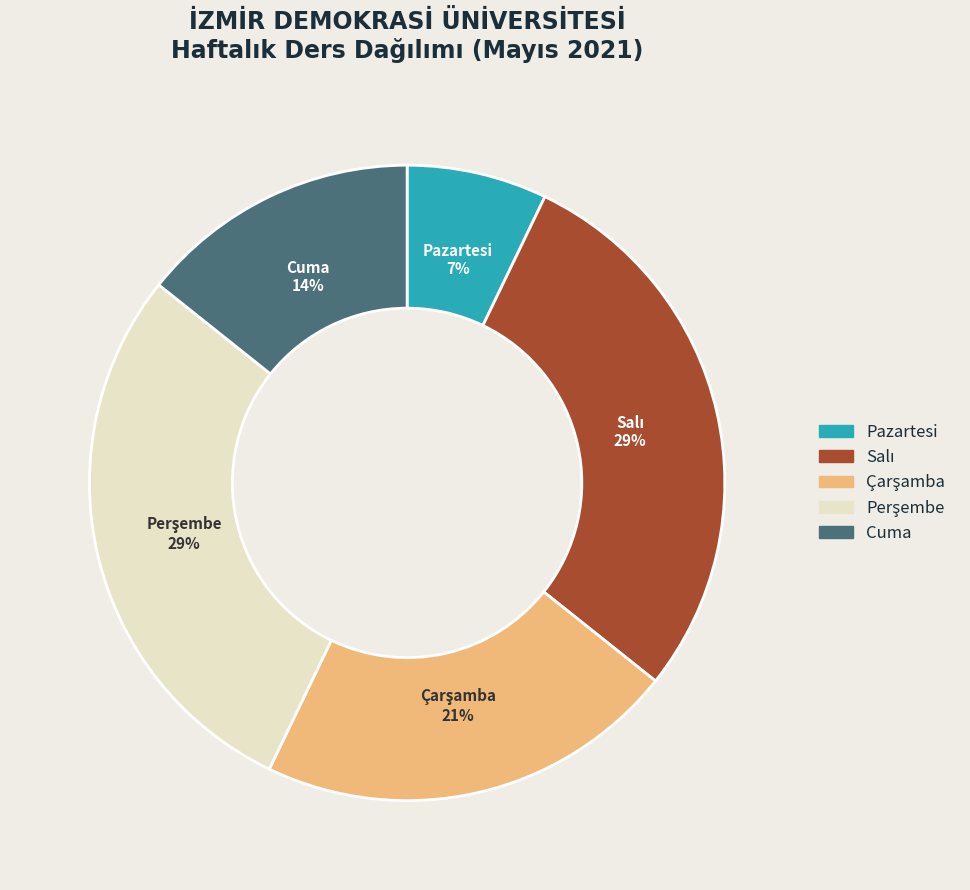

What percentage is the Pazartesi slice, to the nearest percent?

7%